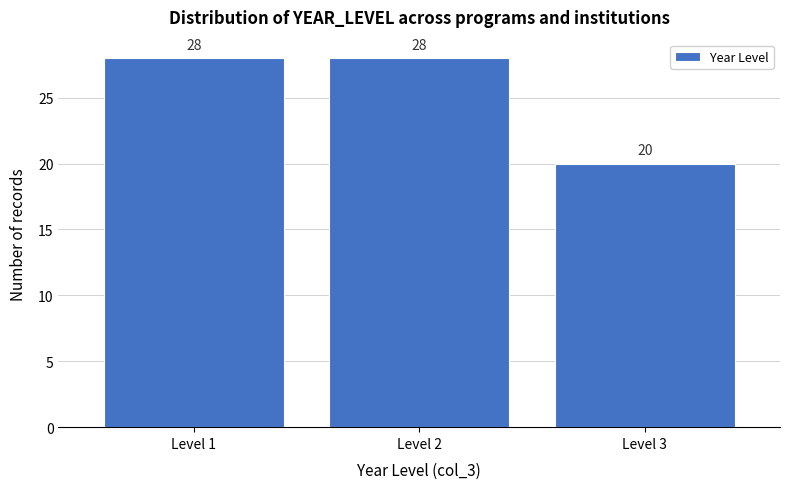

What is the height of the bar covering 0.5 to 1.5 on the x-axis?

28